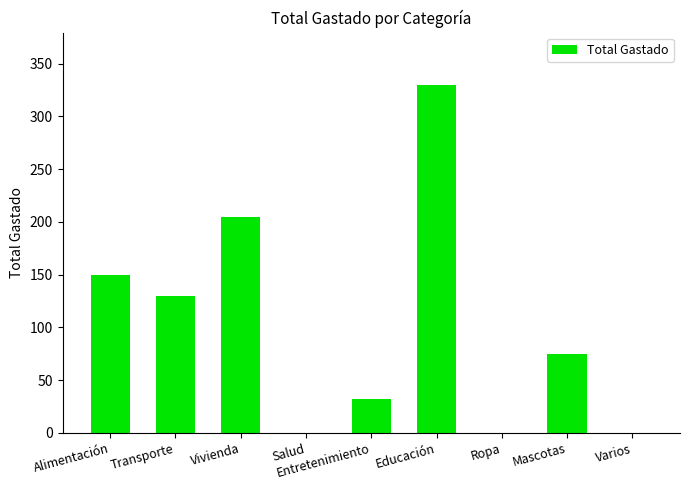

Reading left to right, extract all data points from this chart.

150	130	205	0	32	330	0	75	0